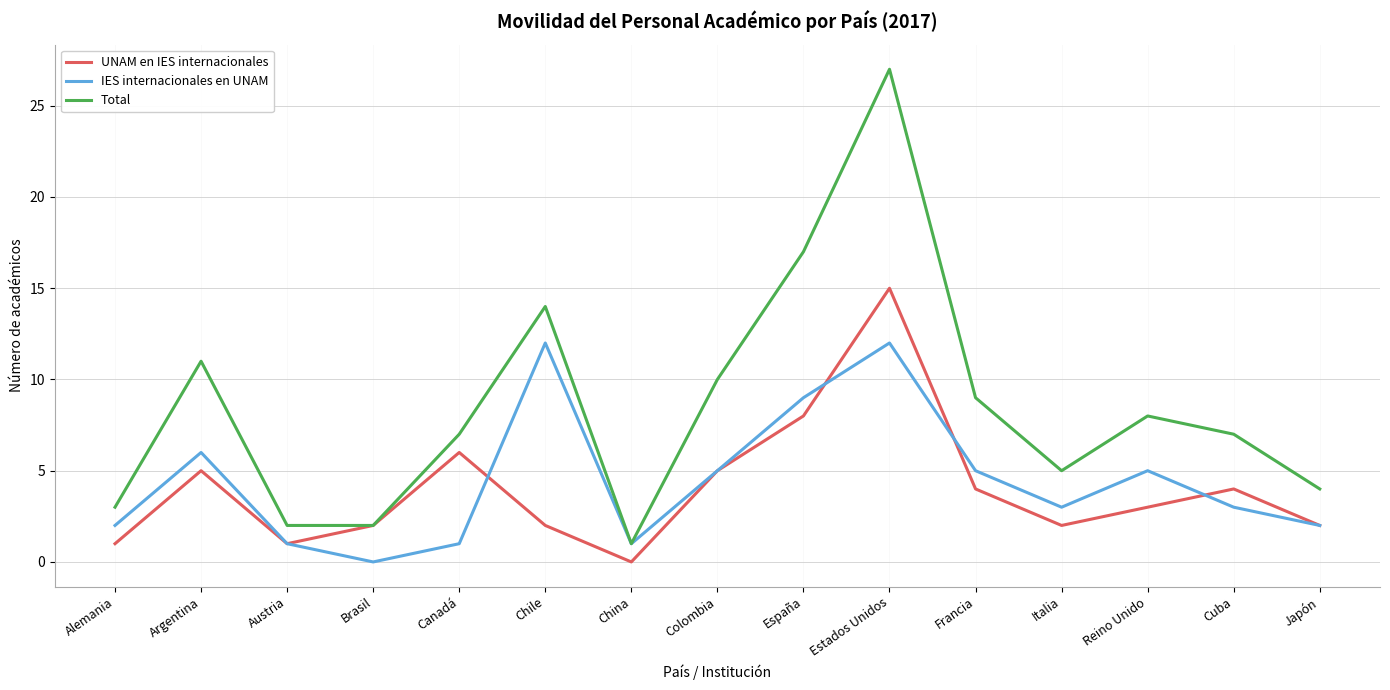

What is the sum of all Total values?

127